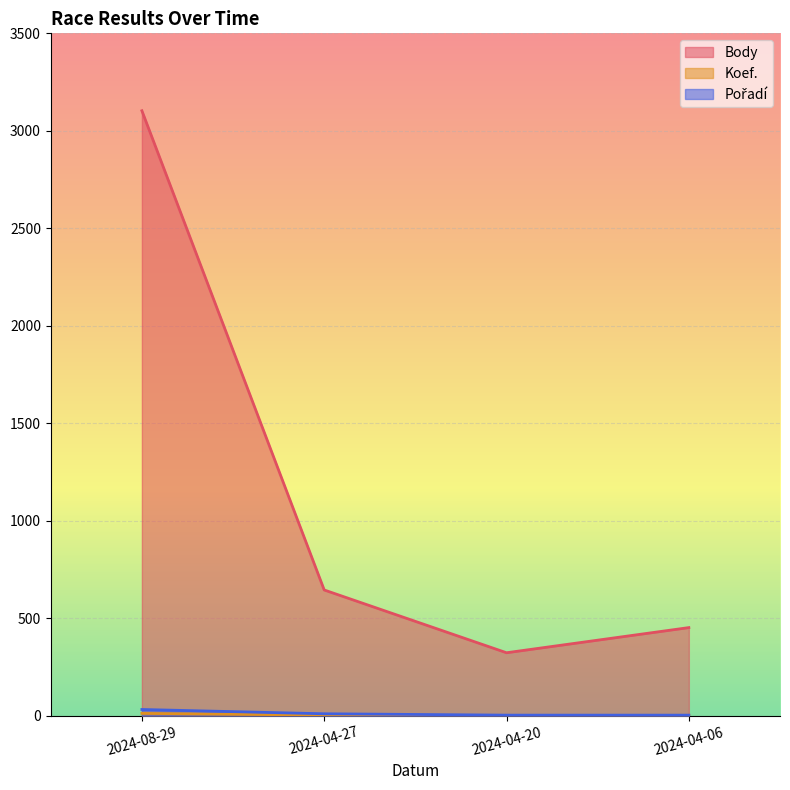

What is the difference between the Koef. values at 2024-08-29 and 2024-04-27?

9